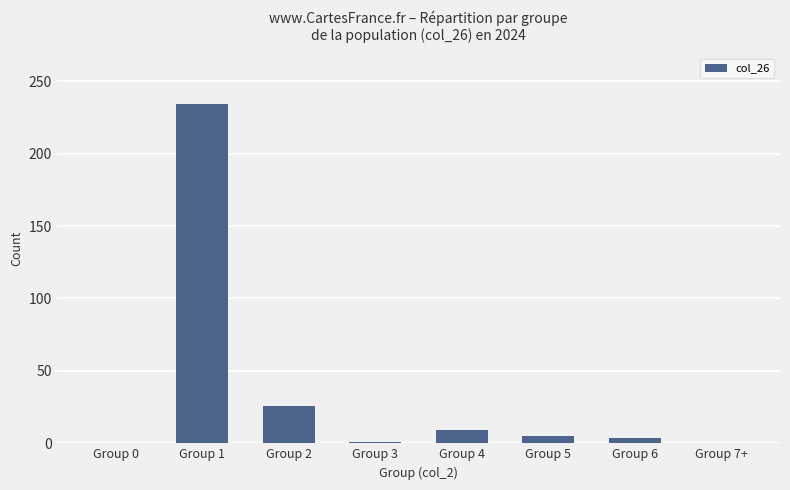

Between Group 0 and Group 4, which is larger?

Group 4